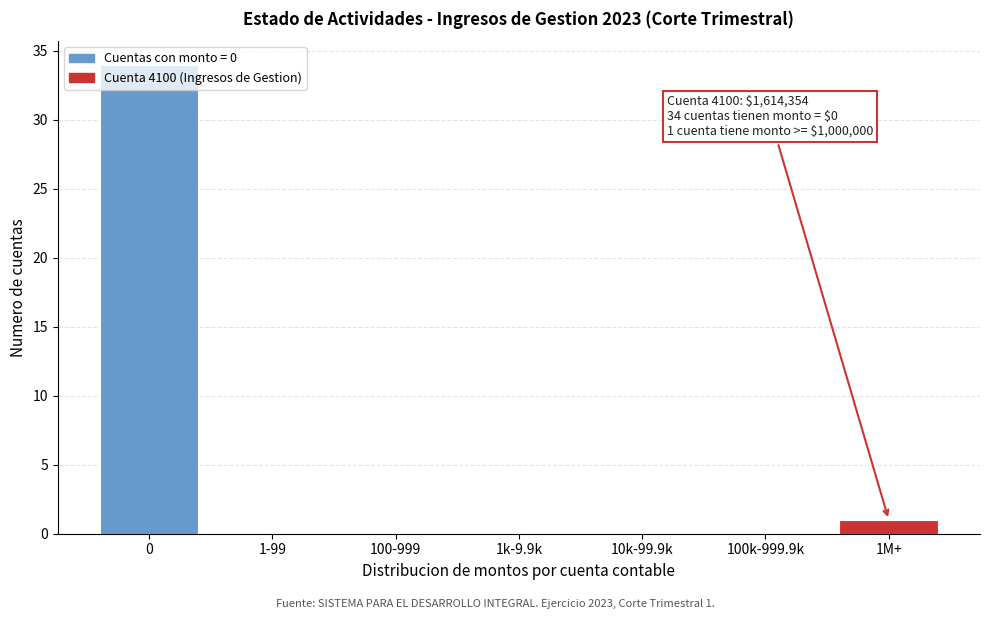

What is the change in value from 1k-9.9k to 1M+?

+1